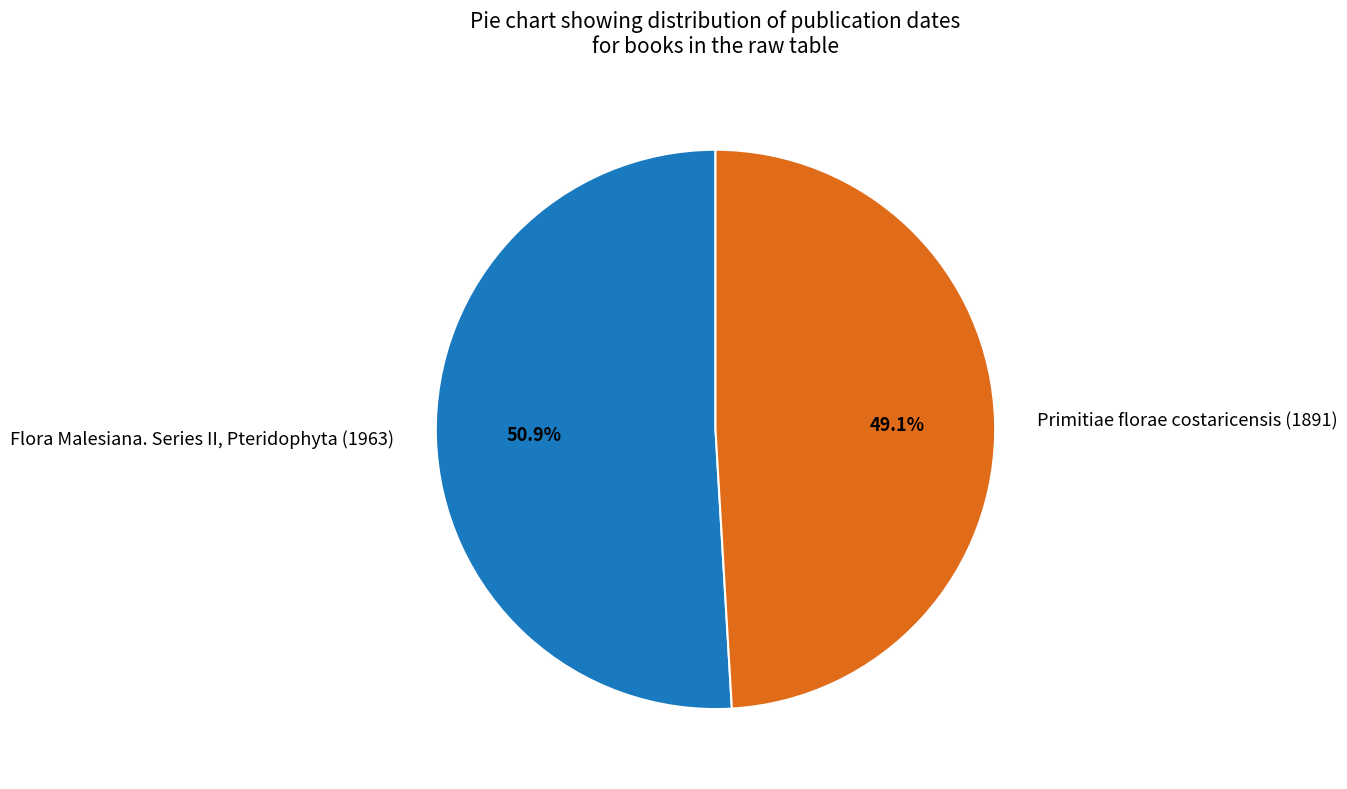

Which category has the smallest portion of the pie?

Primitiae florae costaricensis (1891)